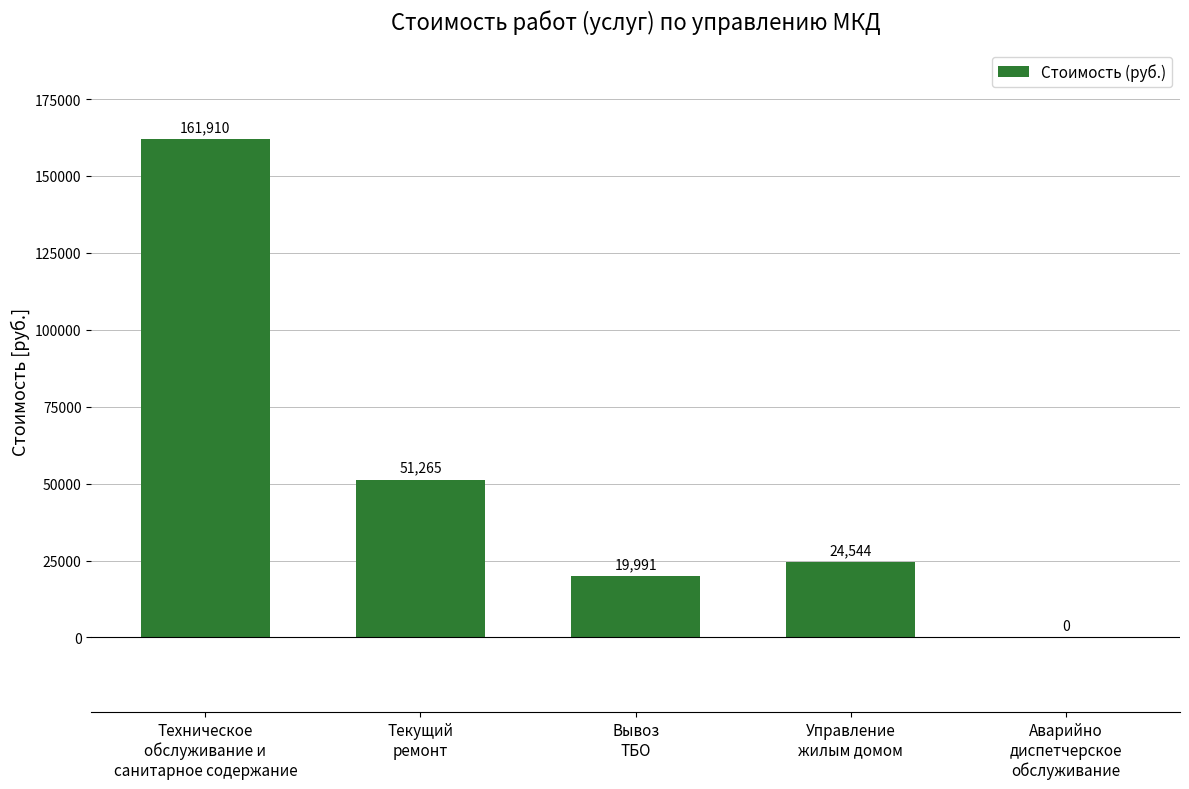

Which has a higher value, Управление
жилым домом or Аварийно
диспетчерское
обслуживание?

Управление
жилым домом